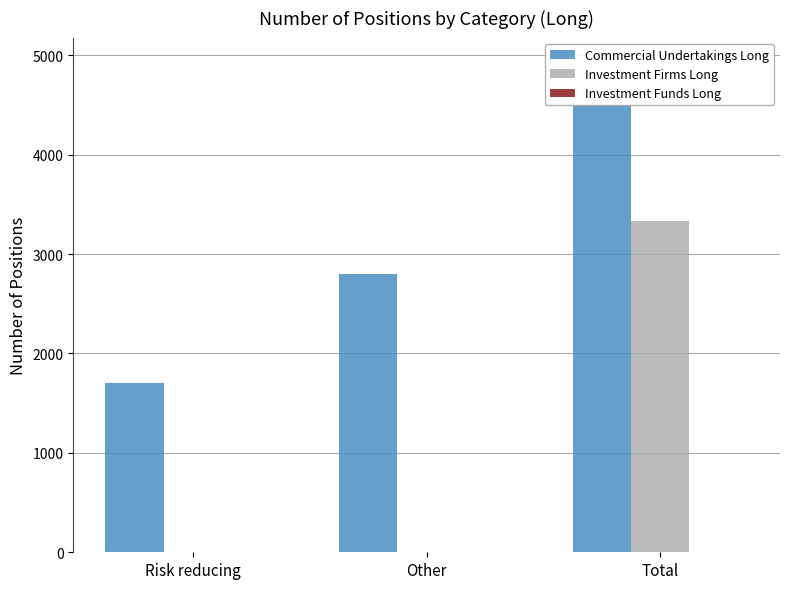

How many distinct data groups are displayed?

3